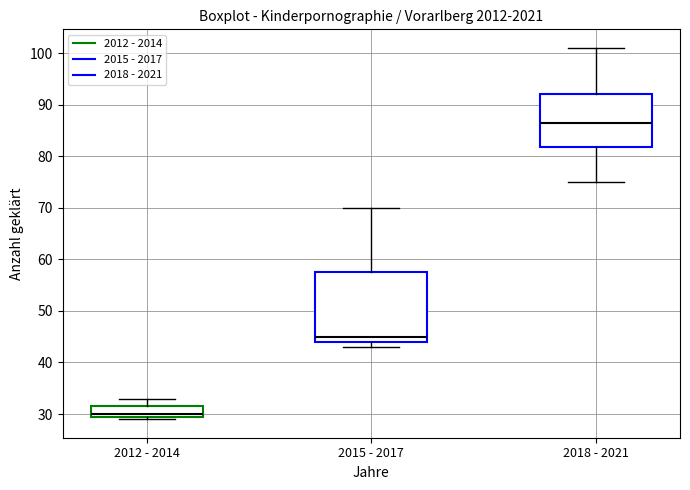

Where is the upper edge of the box for 2018 - 2021 on the y-axis? The values are not printed on the chart, so give them approximately, as read against the axis.

92